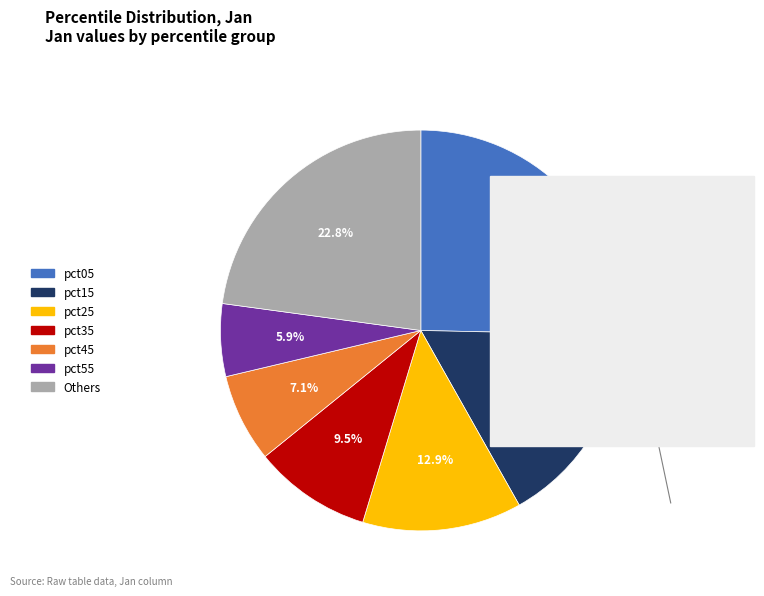

Does any single category account for the majority?

No